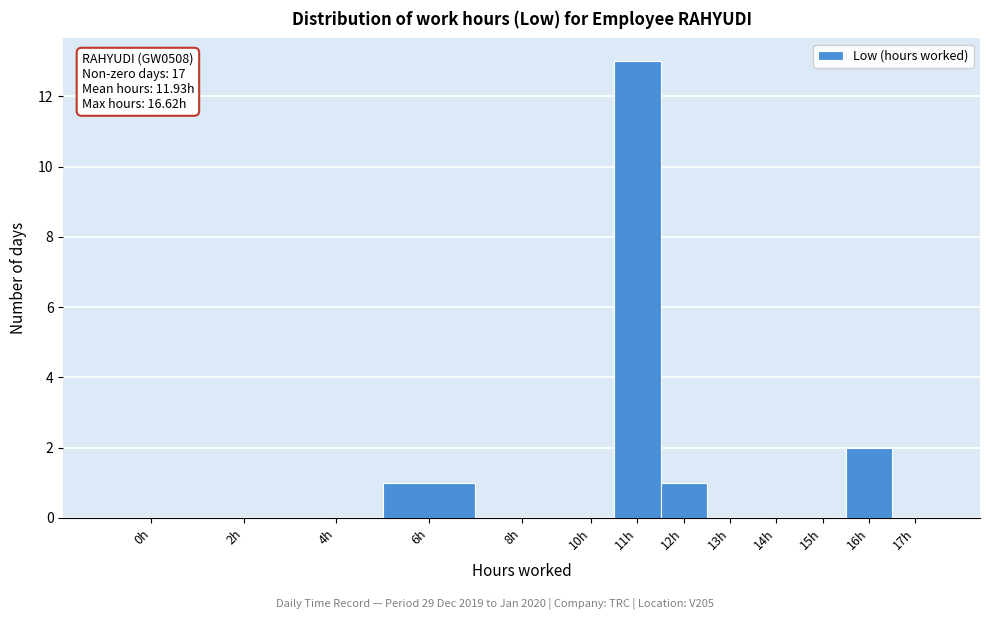

Reading right to left, extract all data points from this chart.

17h=0	16h=2	15h=0	14h=0	13h=0	12h=1	11h=13	10h=0	8h=0	6h=1	4h=0	2h=0	0h=0